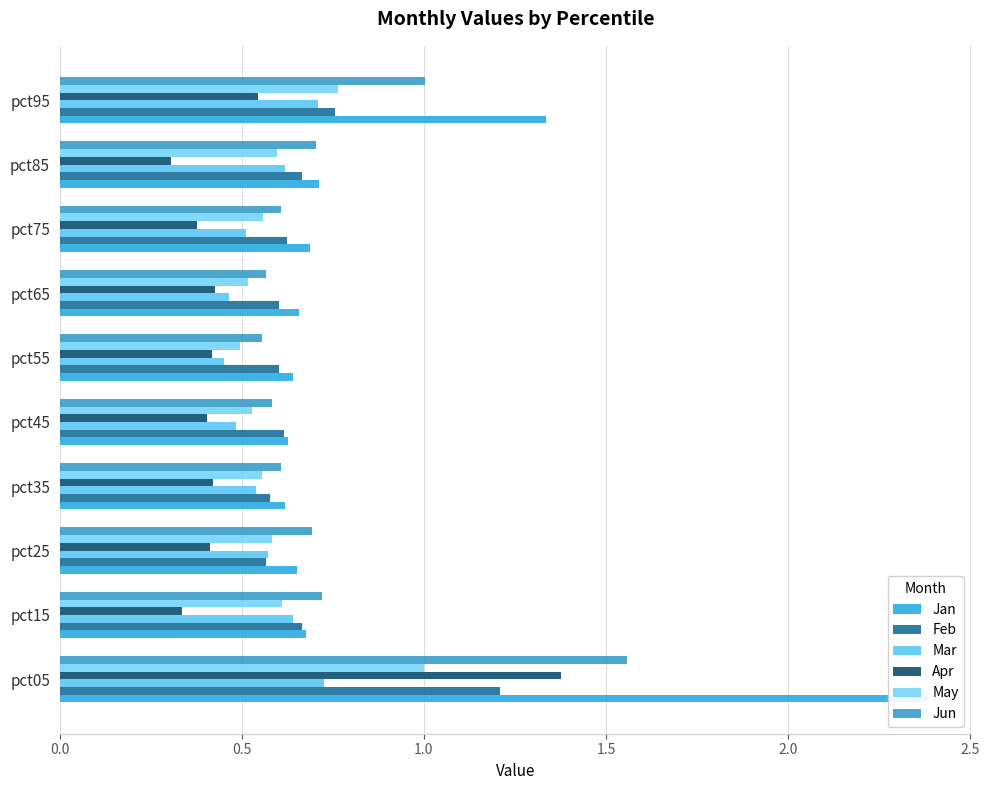

Which series changed the most between pct05 and pct65?

Jan